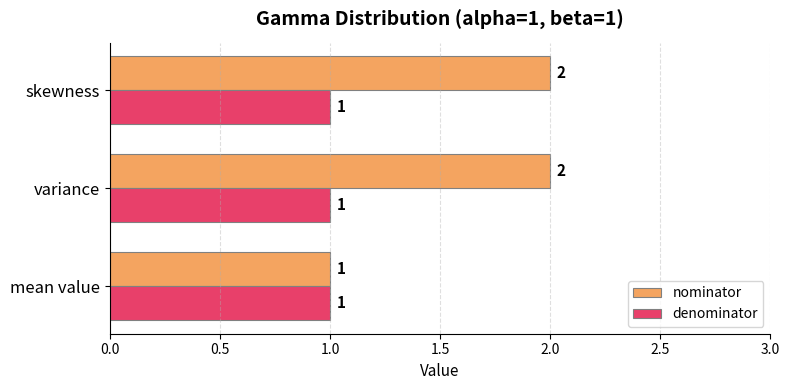

List the series in order of their peak value, highest first.

nominator, denominator